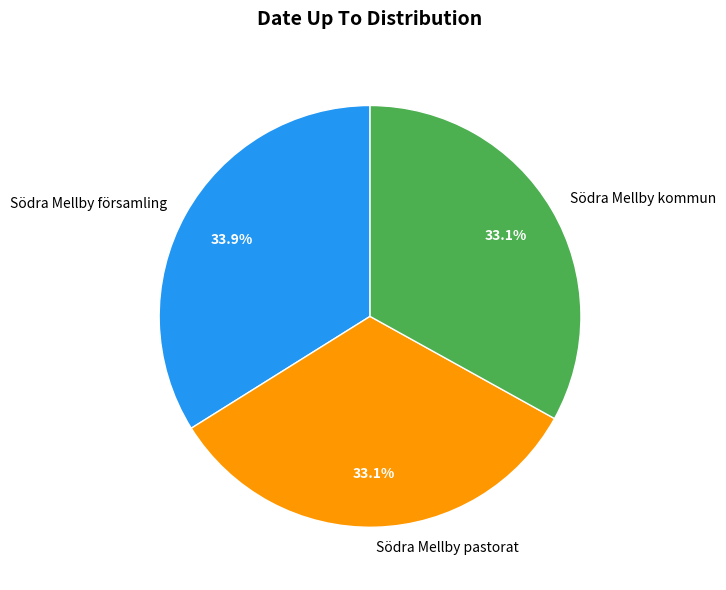

True or false: Södra Mellby pastorat accounts for 33% of the total.

True